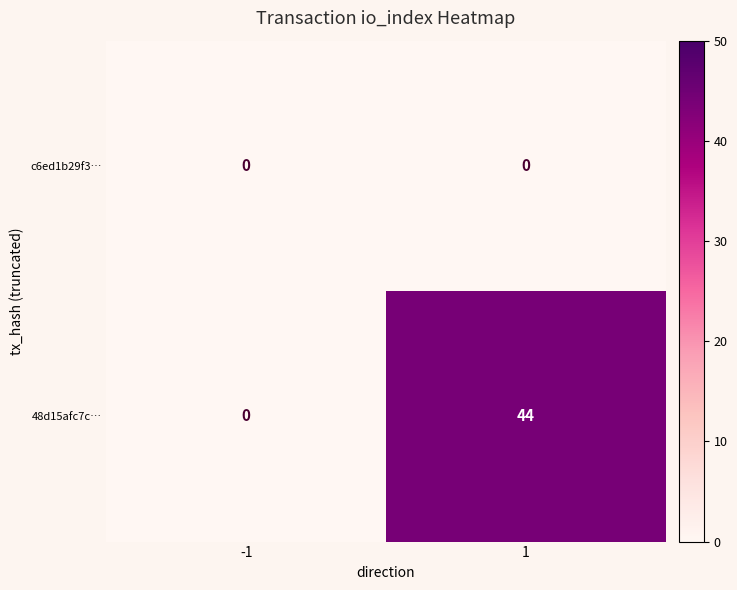

How many data points does each series have?

2